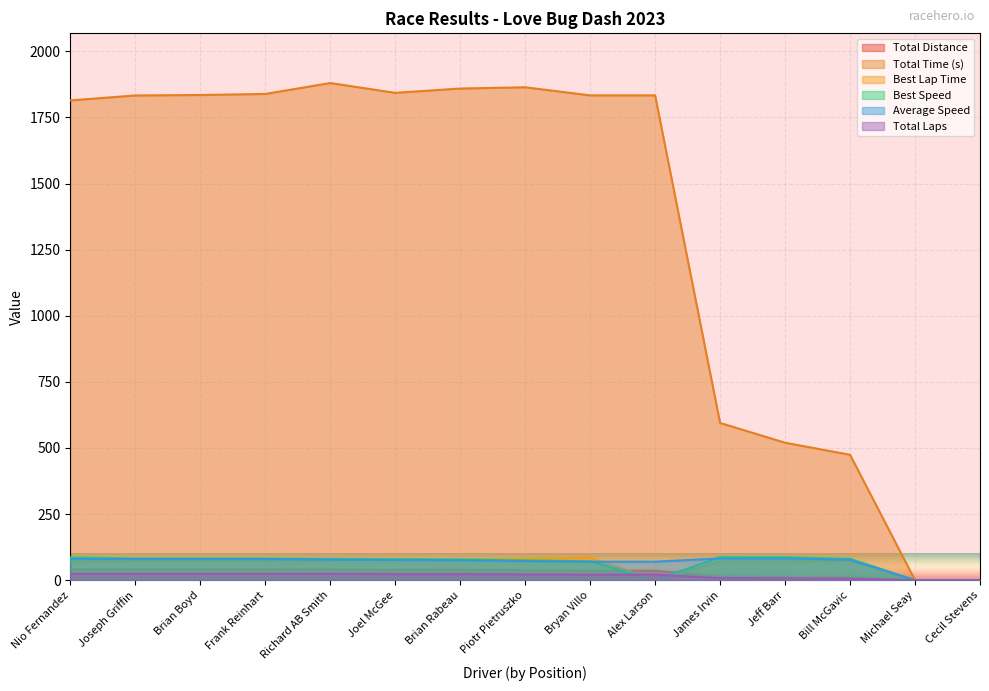

At which label is Best Lap Time closest to 42?

James Irvin